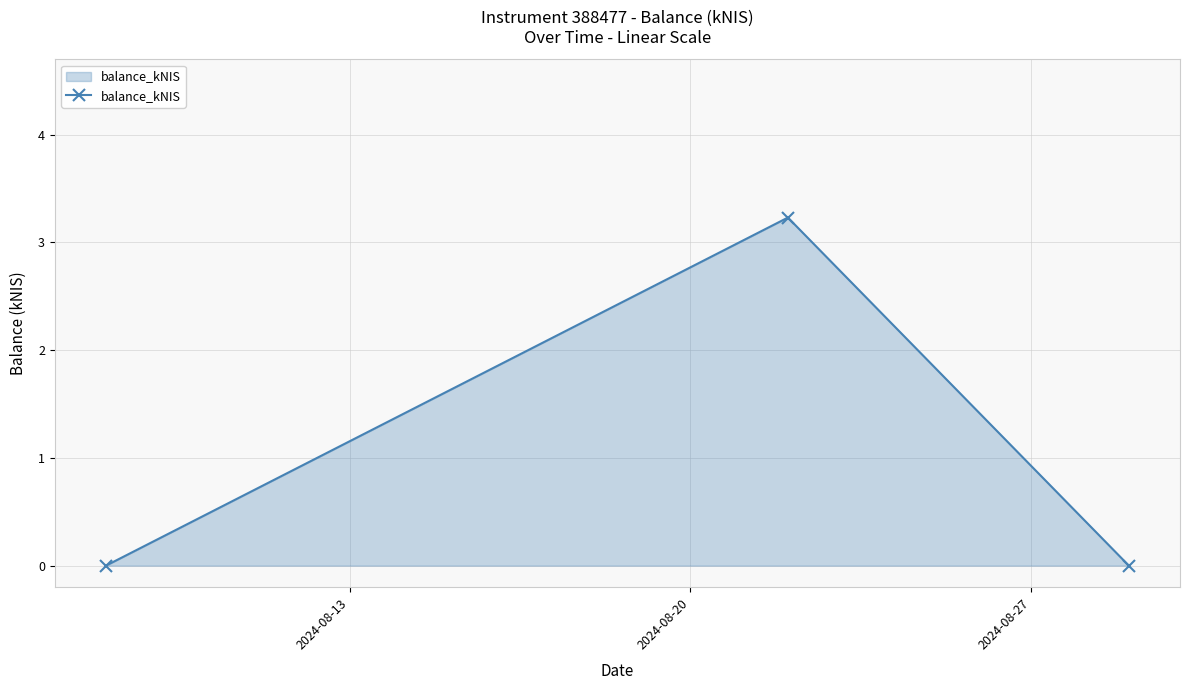

How many categories are shown in the chart?

3